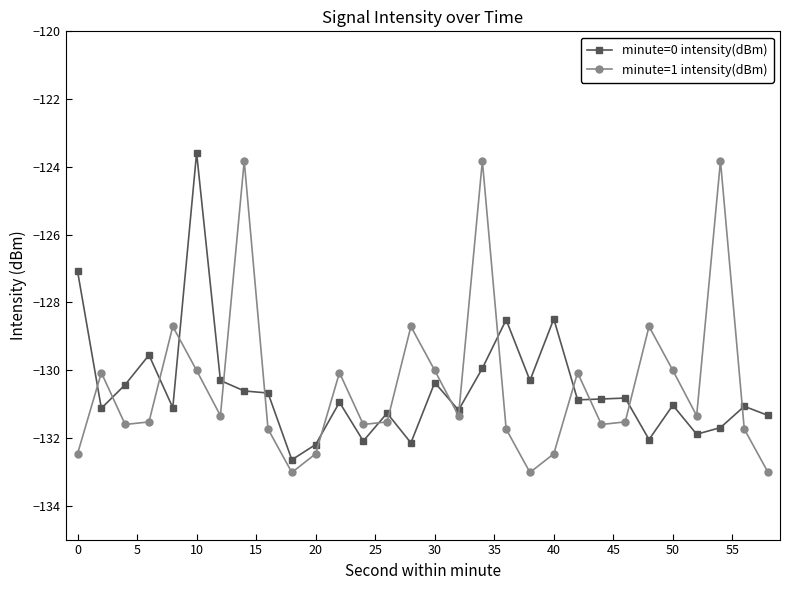

At how many categories does at least one series exceed -125?

4